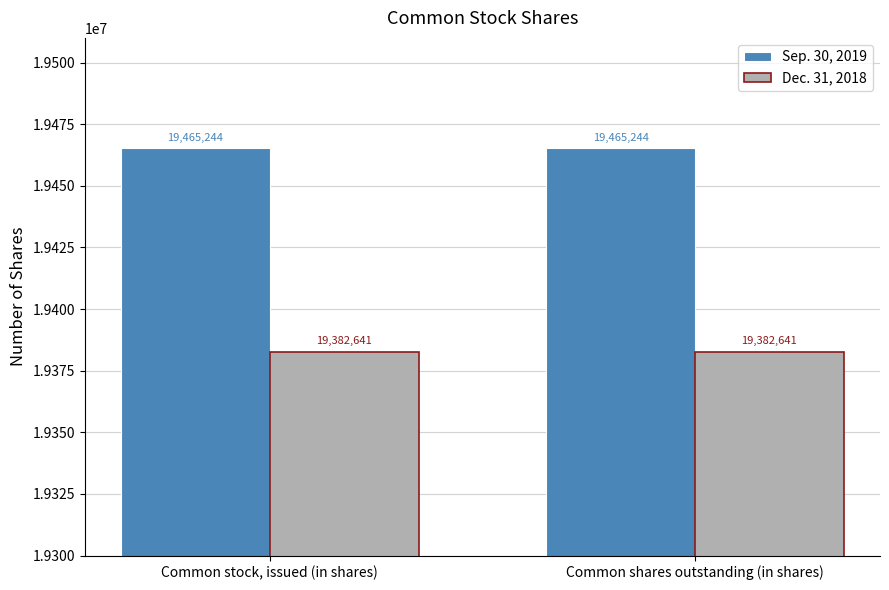

What is the spread (max minus min) of values at Common stock, issued (in shares)?

82603